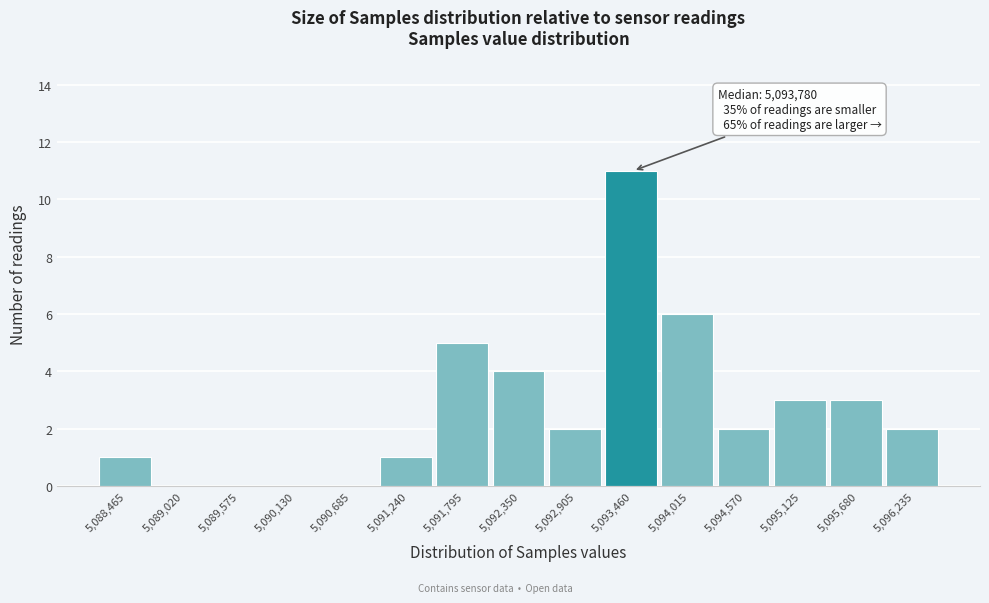

Reading left to right, transcribe all the data shown in this chart.

5,088,465=1	5,089,020=0	5,089,575=0	5,090,130=0	5,090,685=0	5,091,240=1	5,091,795=5	5,092,350=4	5,092,905=2	5,093,460=11	5,094,015=6	5,094,570=2	5,095,125=3	5,095,680=3	5,096,235=2